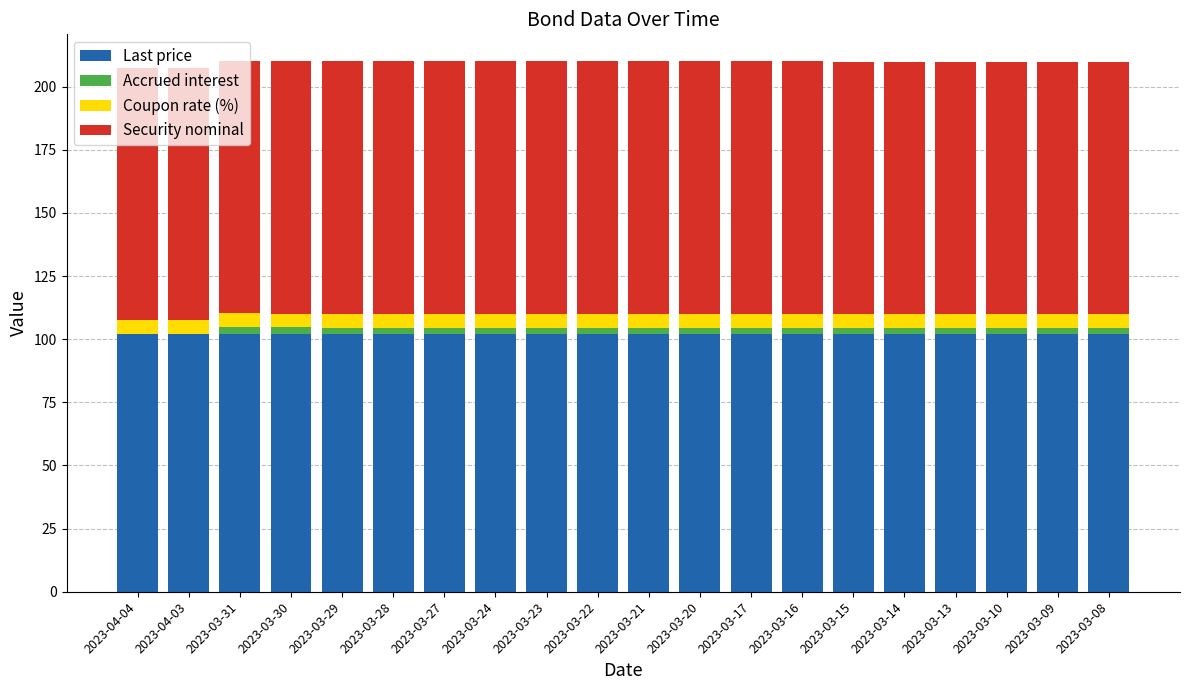

True or false: Last price has a value of 101.9 at 2023-03-29.

True